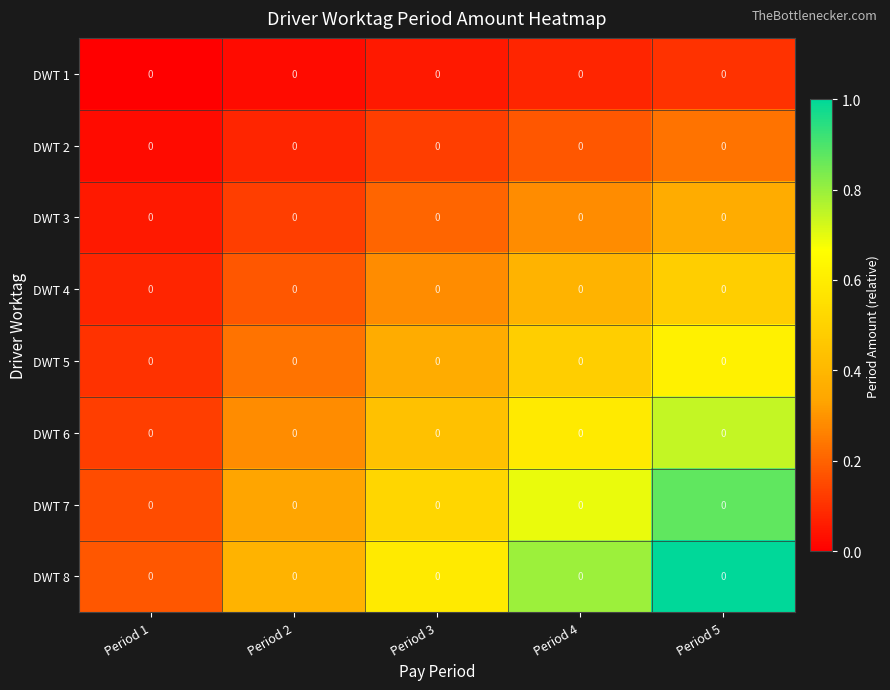

Between Period 2 and Period 3, which is larger?

Period 3